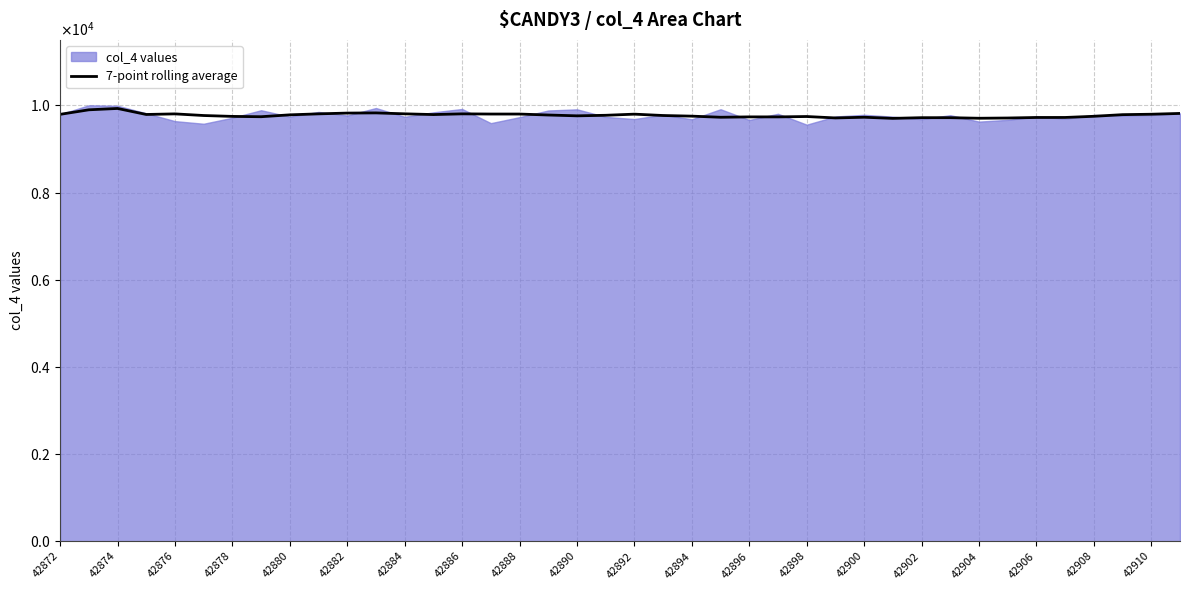

What position from the left is 42876?

5